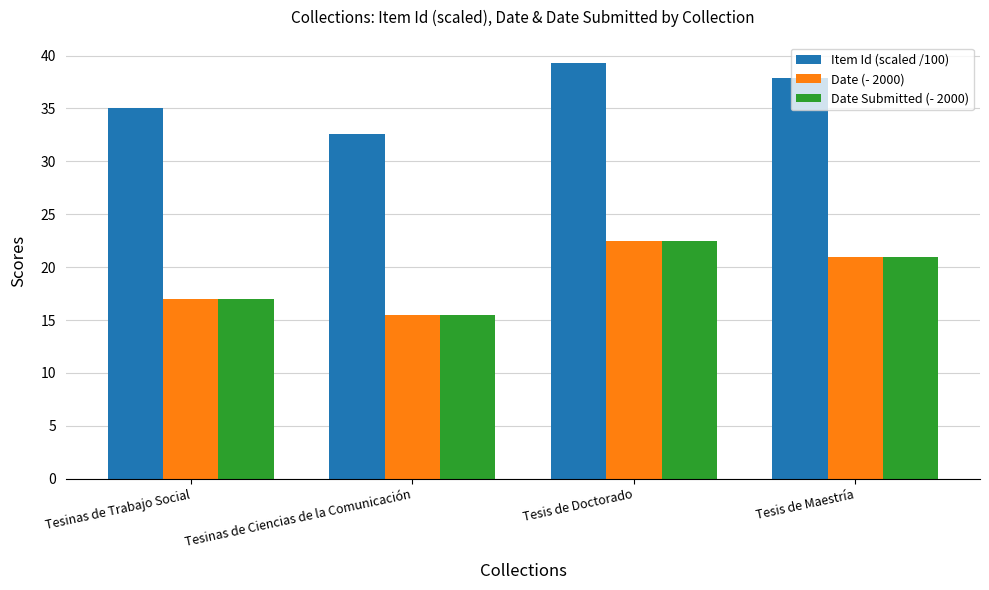

What is the lowest value of the Item Id (scaled /100) series?

32.6